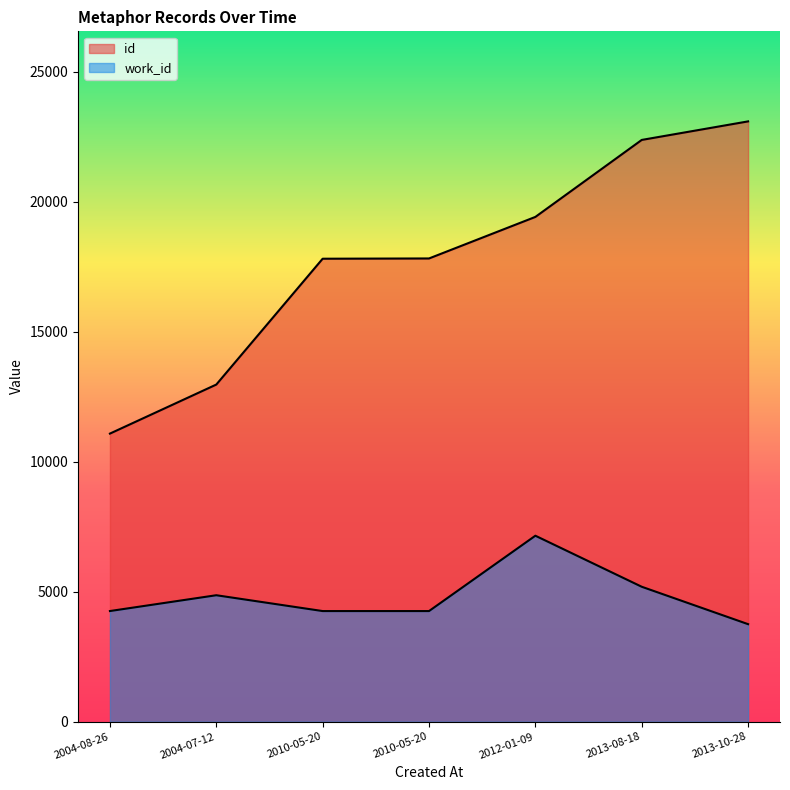

What is the sum of all id values?

124566